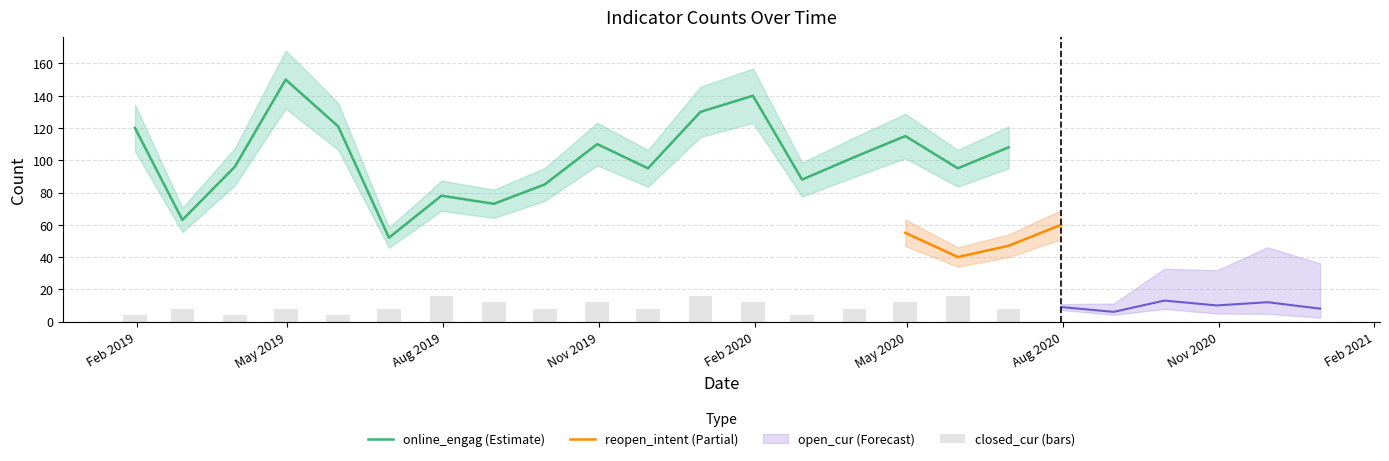

Does the chart contain stacked bars?

No